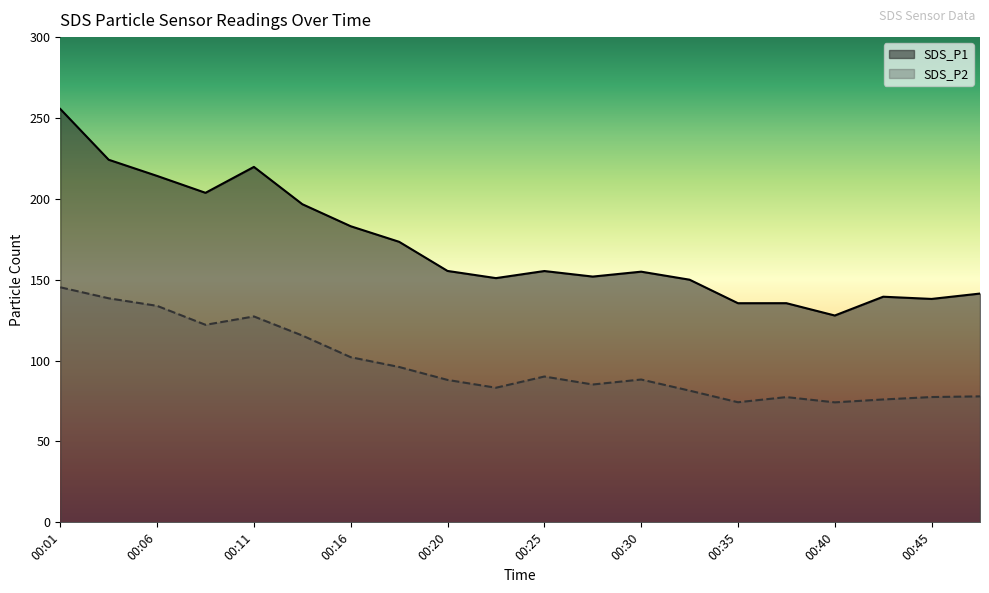

List the series in order of their overall mean, lowest first.

SDS_P2, SDS_P1